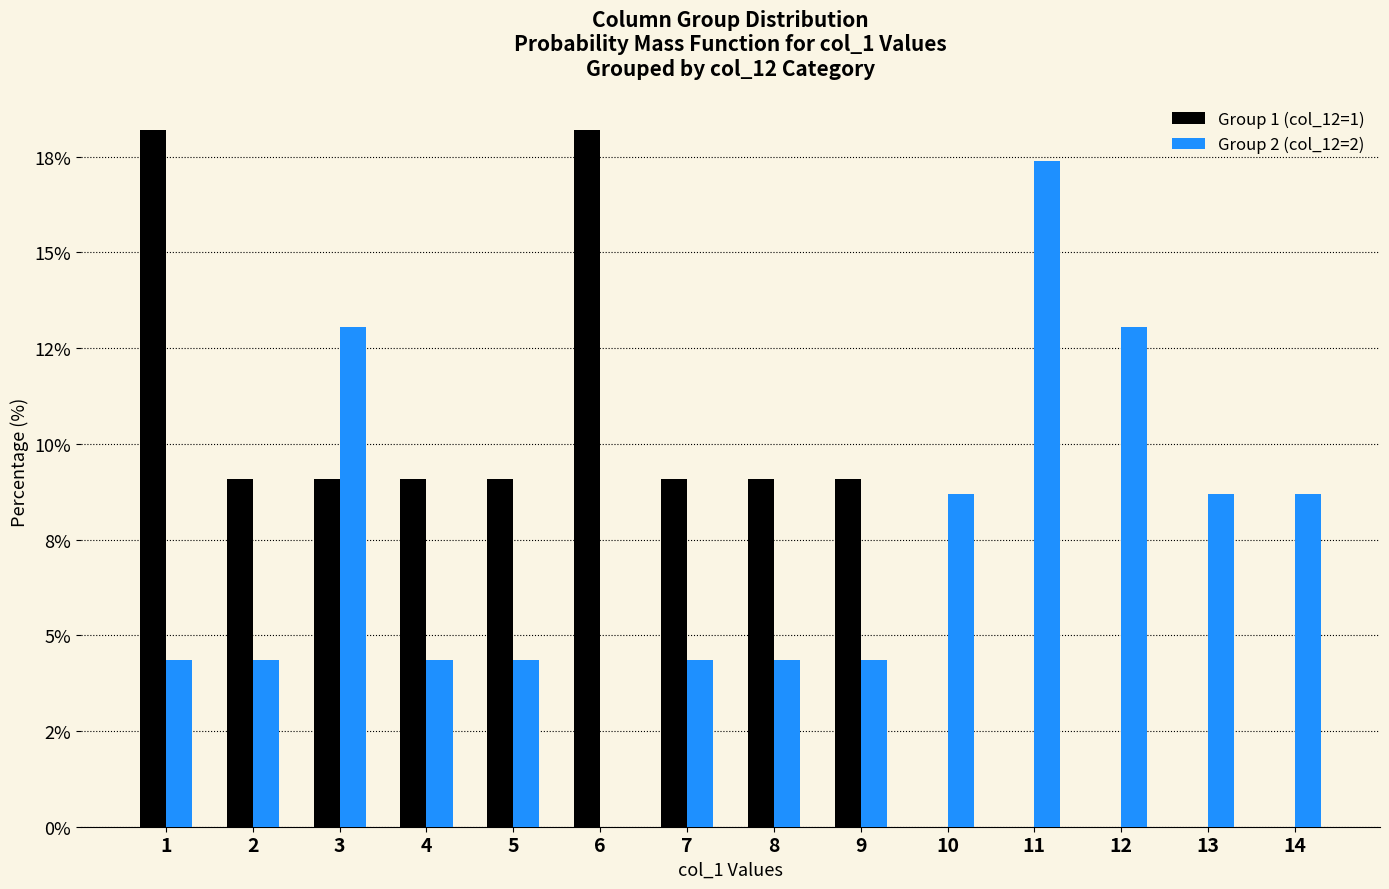

What are all the series names shown in the legend?

Group 1 (col_12=1), Group 2 (col_12=2)